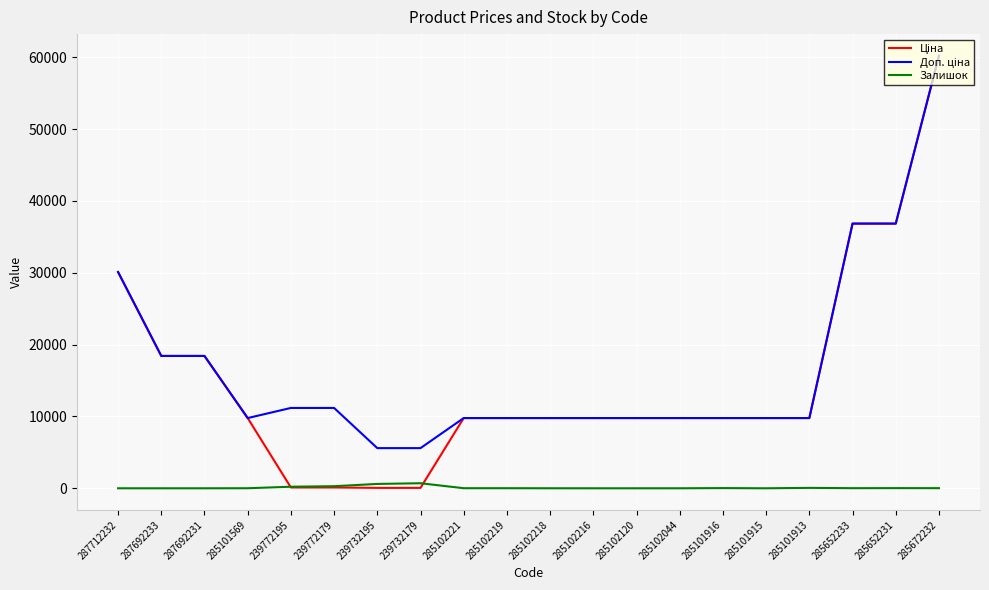

What is the spread (max minus min) of values at 285102120?

9775.5